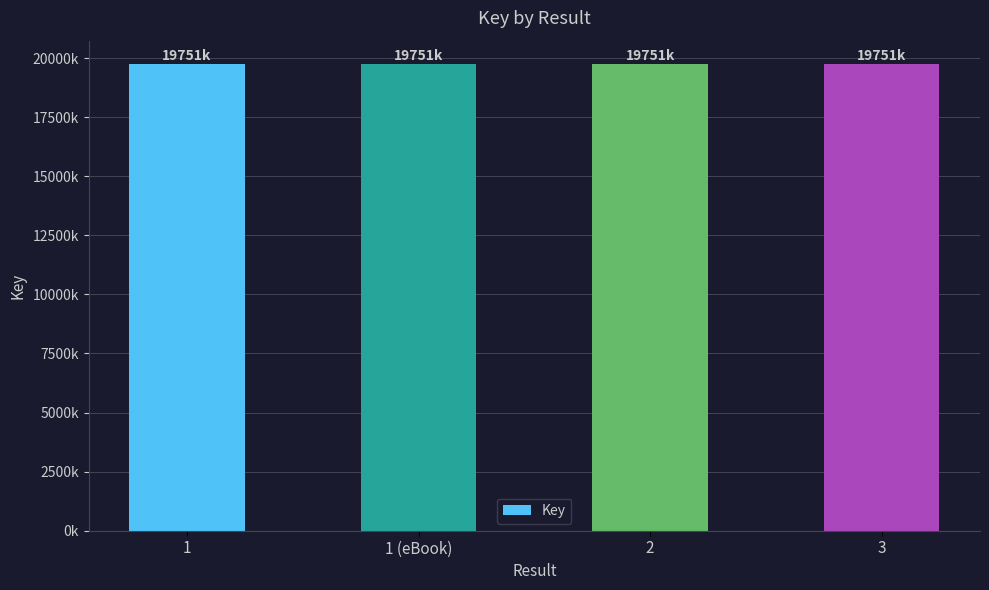

True or false: the data shows 5988831 at 3.

False